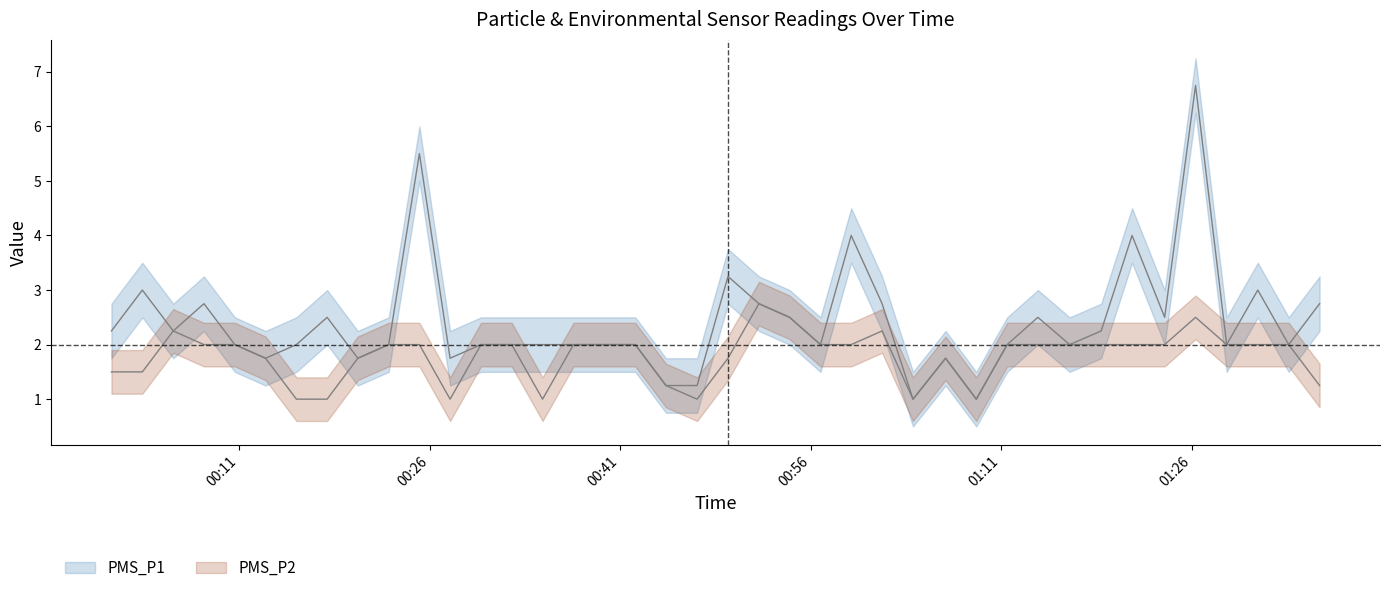

Does the chart have visible grid lines?

No